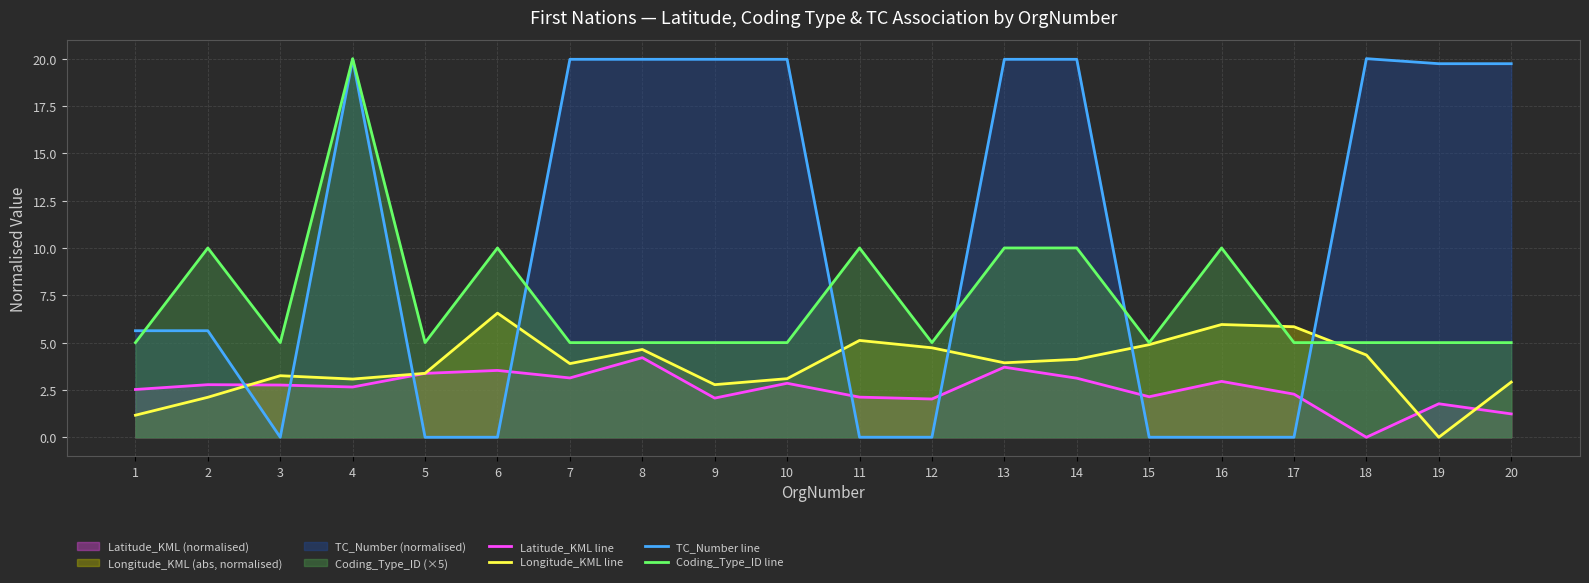

Between 19 and 14, which is larger?

14